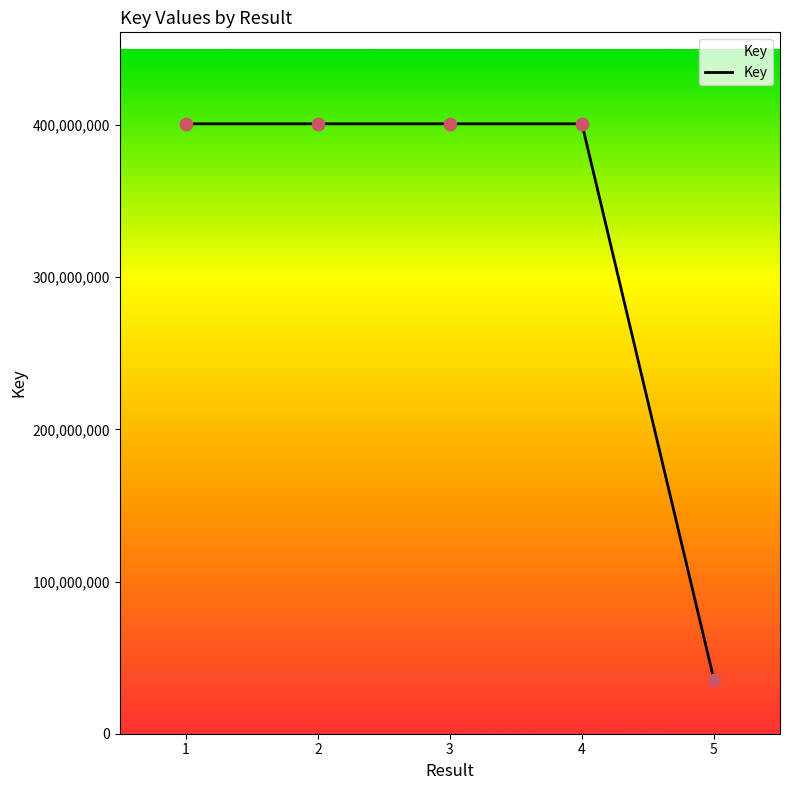

What is the change in value from 3 to 5?

-365295108